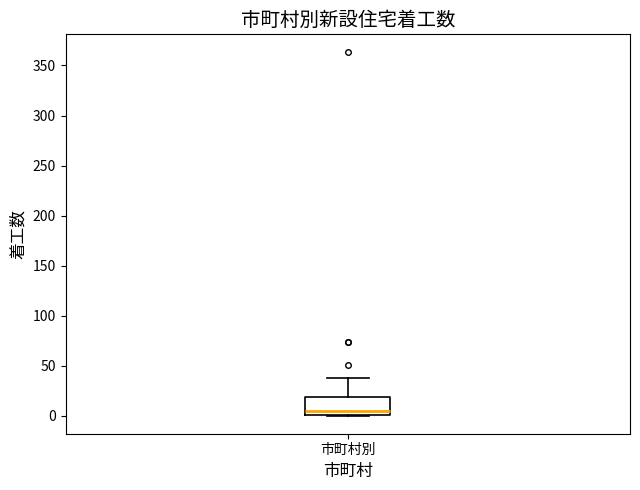

Read this box plot against the y-axis: the position of the median line, the range covered by the box, and the ends of both whiskers. The values are not printed on the chart, so give them approximately, as read against the axis.

median 5, box 0 to 20, whiskers 0 to 40